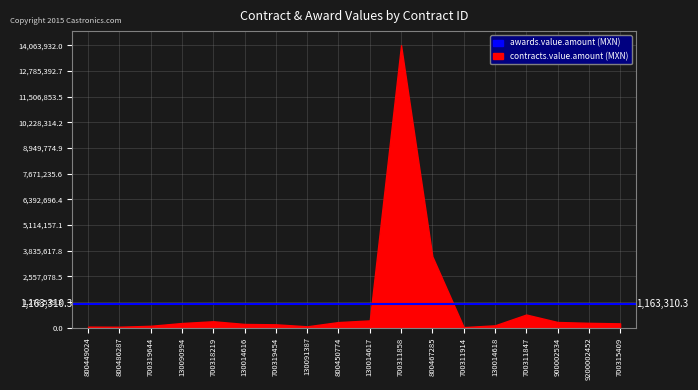

What is the maximum value shown in the chart?

14063932.0